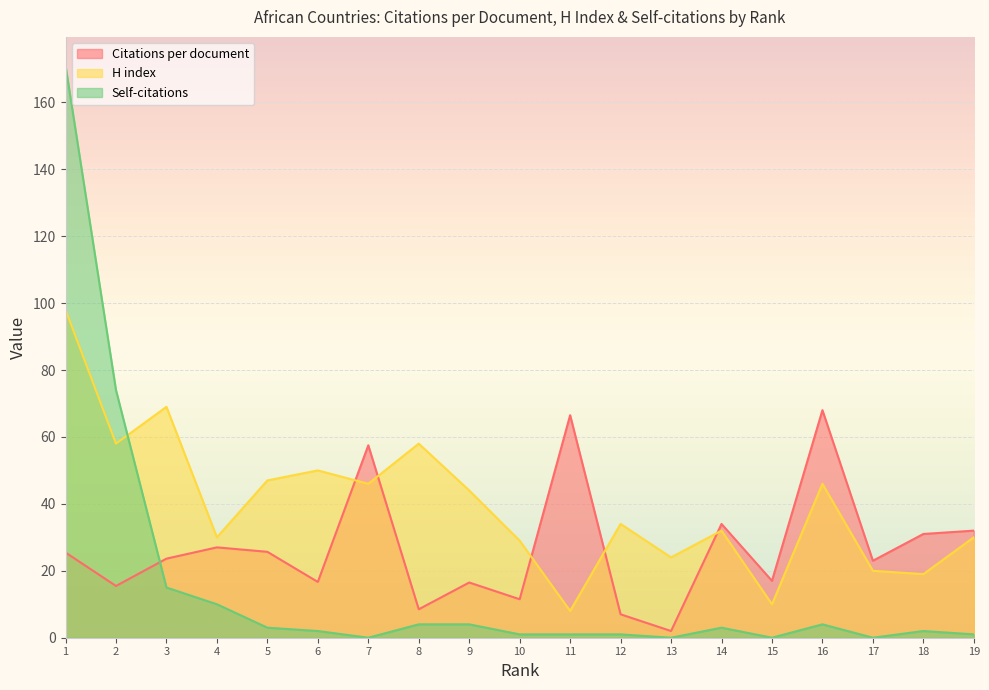

Which series has the widest spread of values?

Self-citations